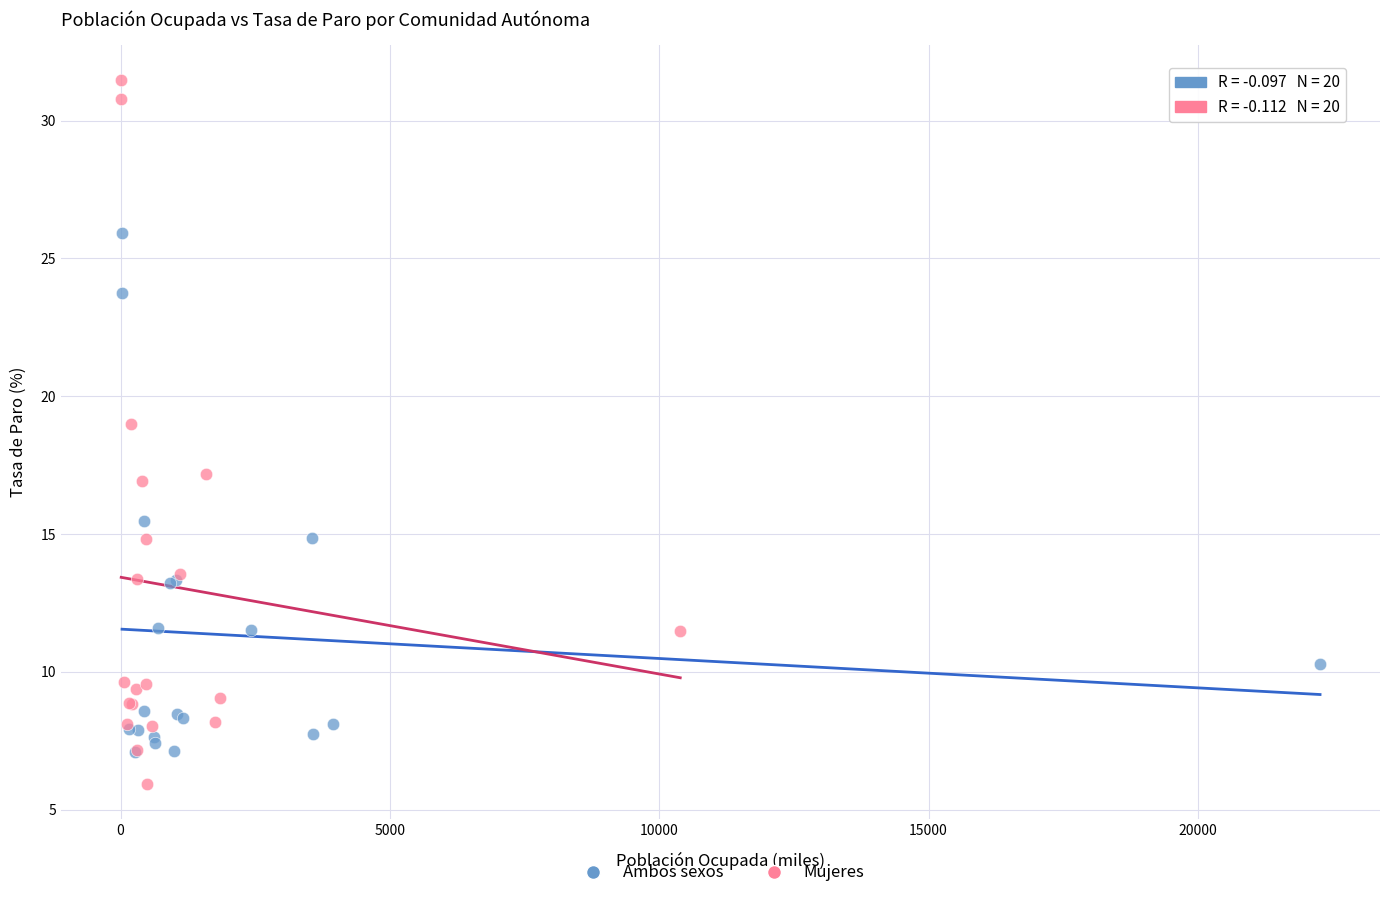

Which series reaches the minimum Y coordinate?

Mujeres